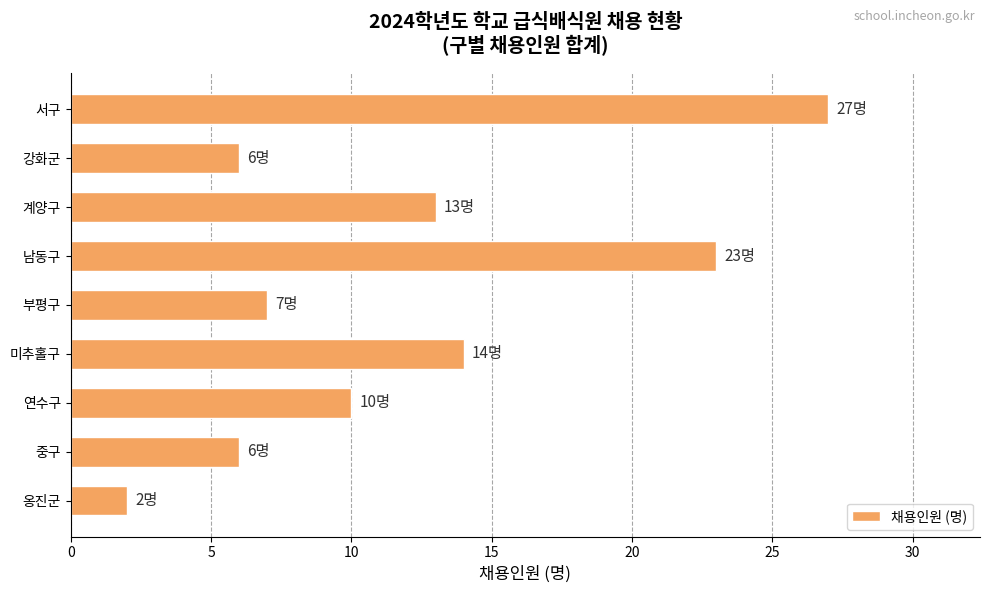

What is the maximum value shown in the chart?

27